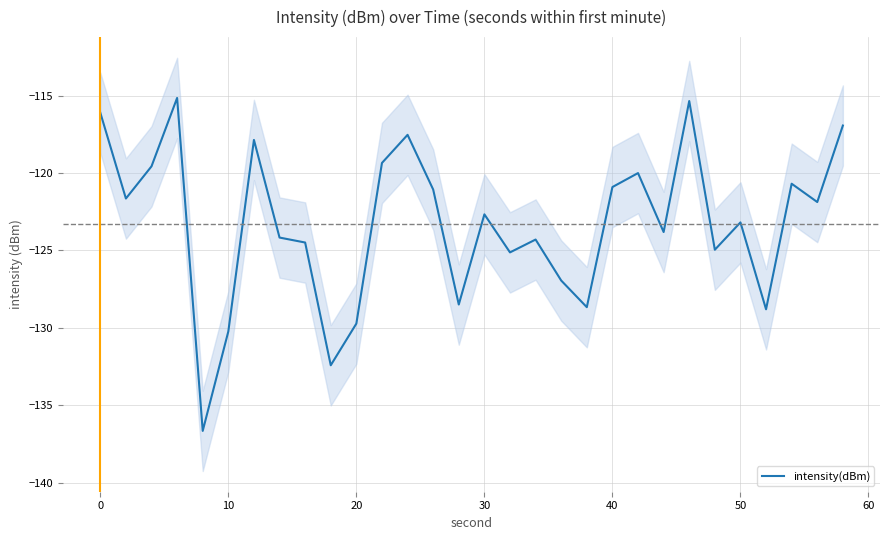

How many series are shown in this chart?

1